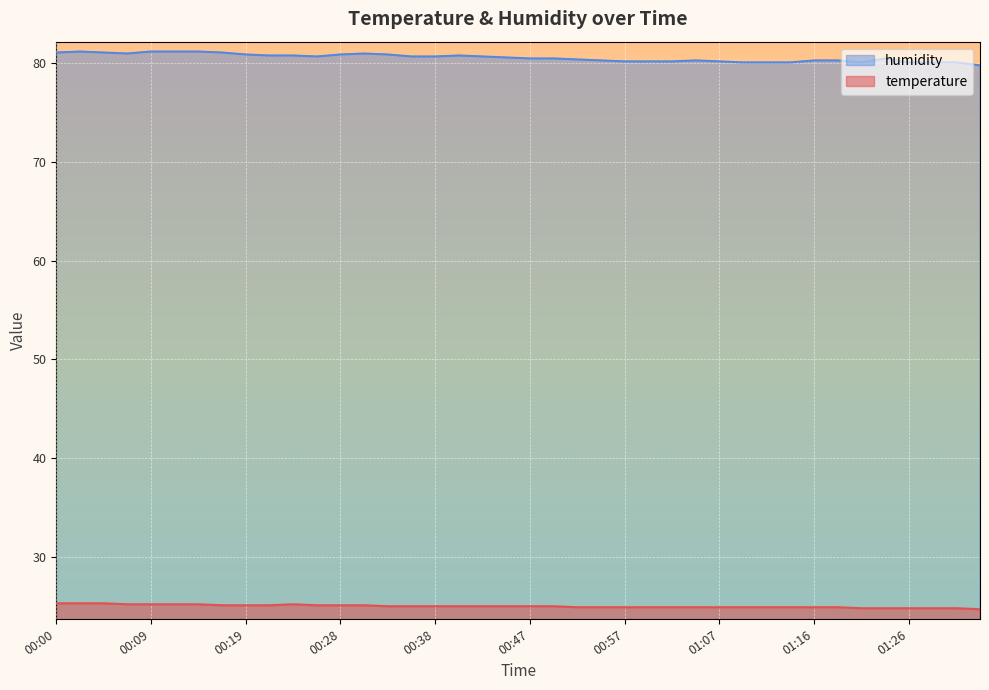

What is the average value of the temperature series?

25.0